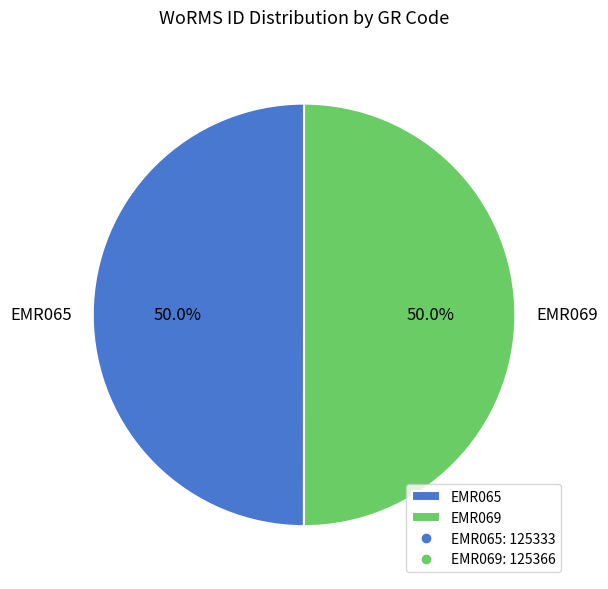

How much of the chart is everything except EMR065?

50.0%